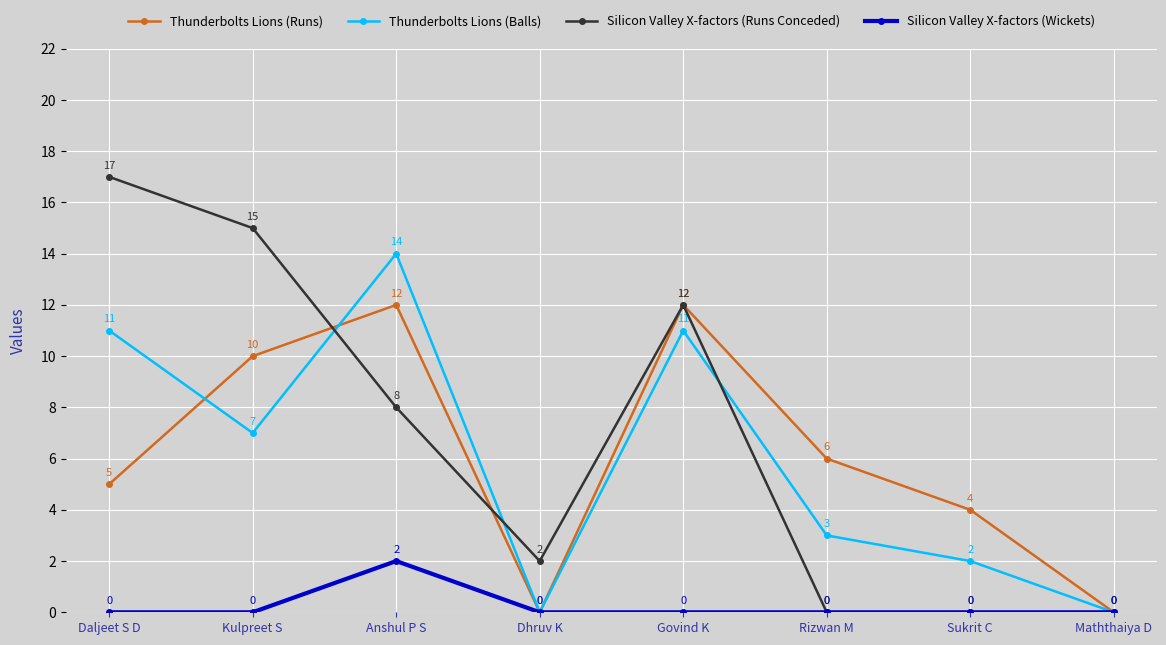

What is the difference between the highest and lowest values at Daljeet S D?

17